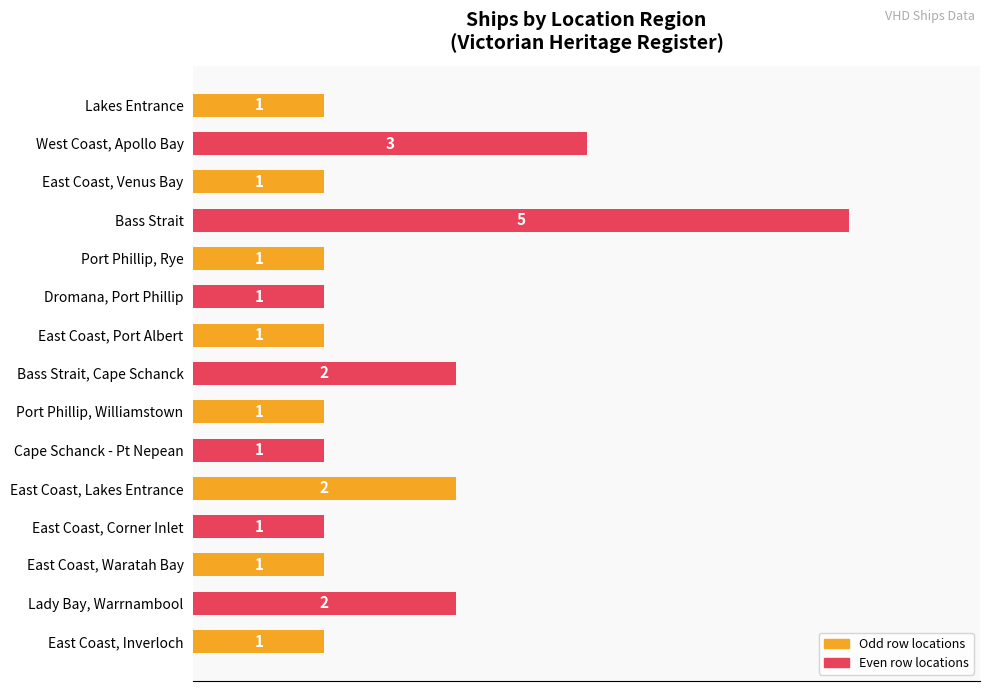

Which has a higher value, West Coast, Apollo Bay or East Coast, Port Albert?

West Coast, Apollo Bay